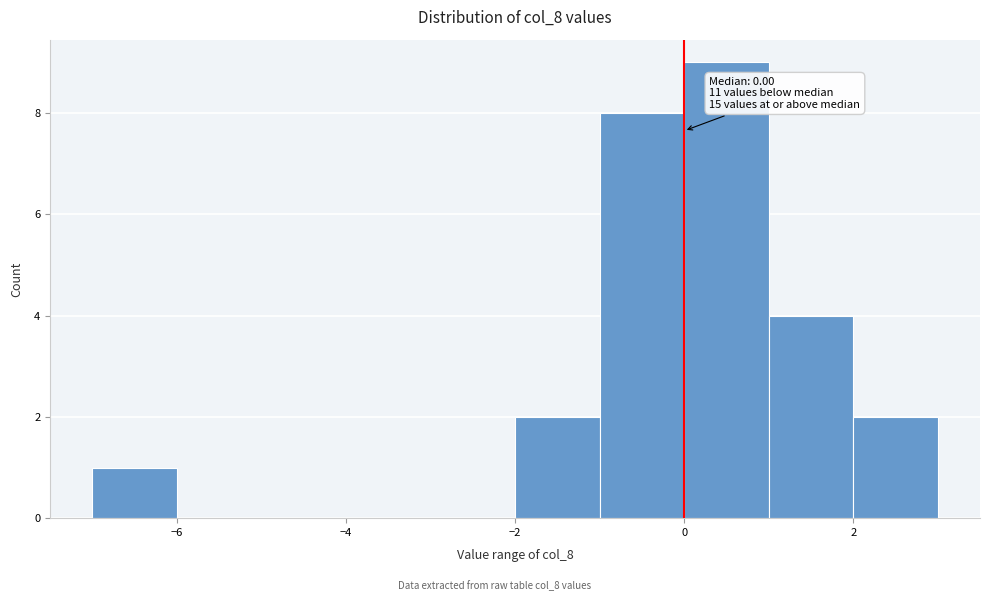

Over which range of the x-axis is the bar tallest?

0 to 1